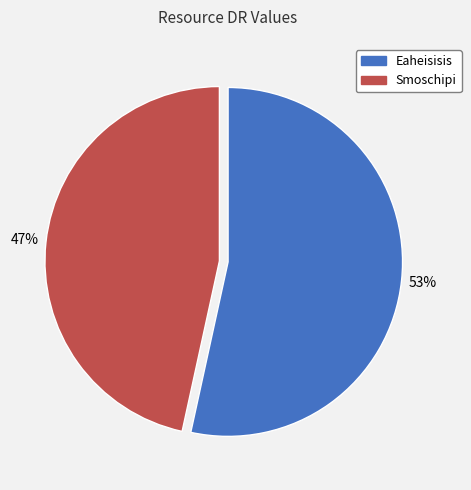

Is Eaheisisis the majority of the pie?

Yes